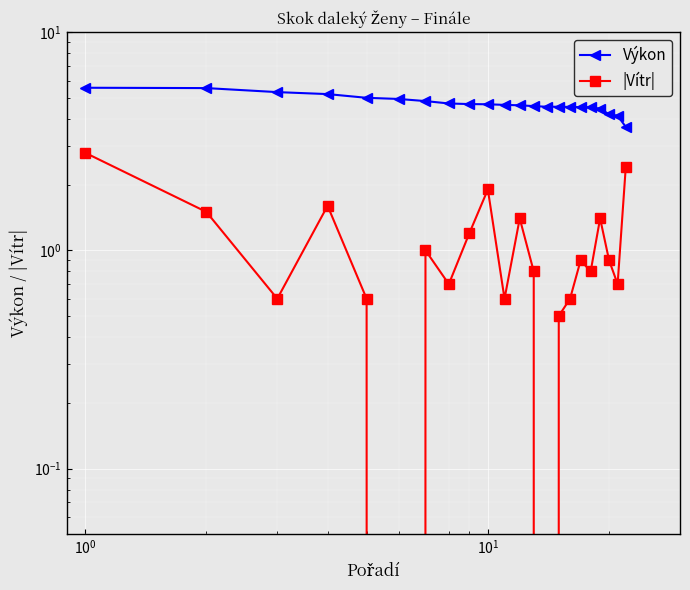

True or false: |Vítr| has a value of 1.2 at 12.

False